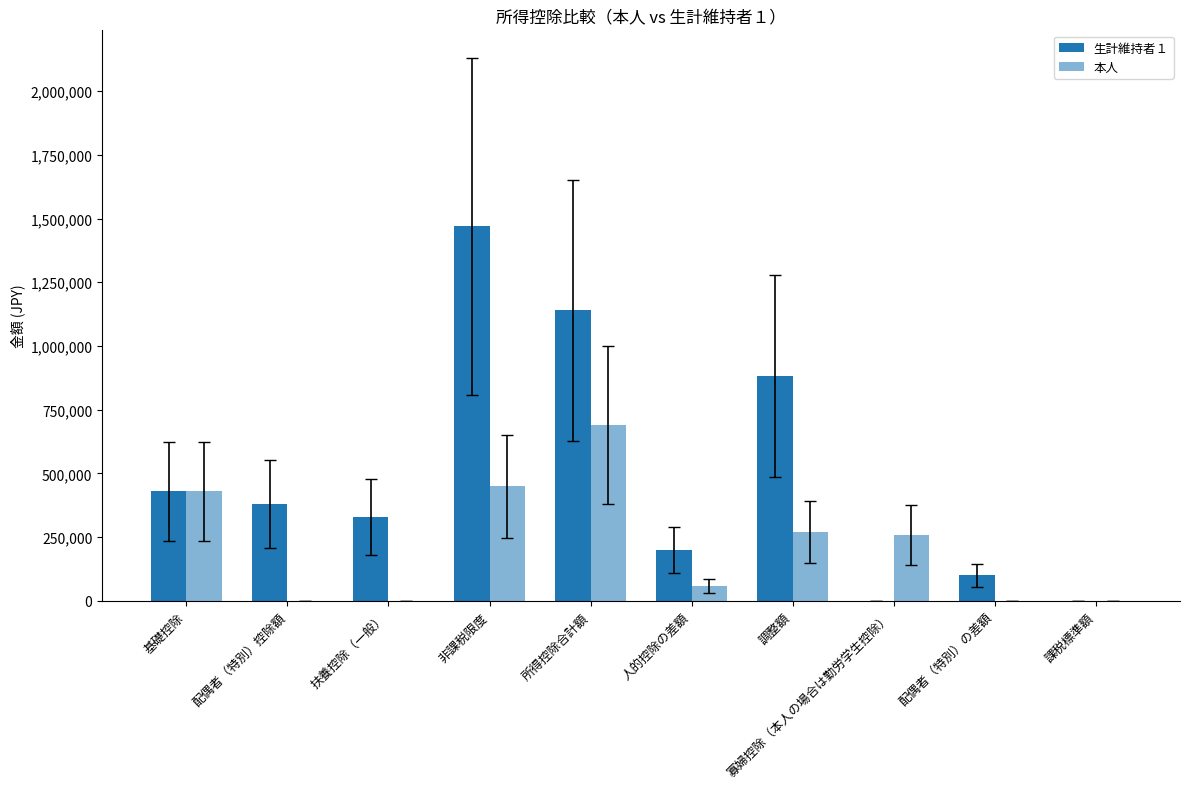

What is the maximum value for 生計維持者１?

1470000